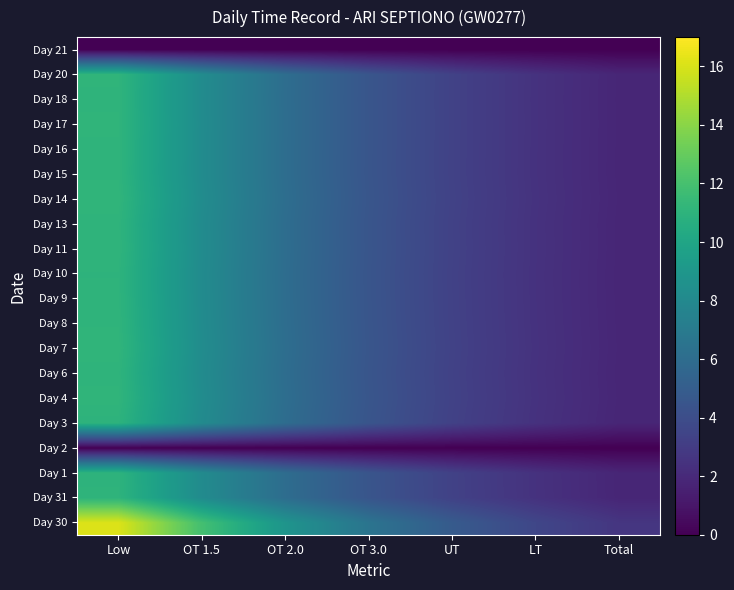

At which category is the sum across all series the highest?

Low